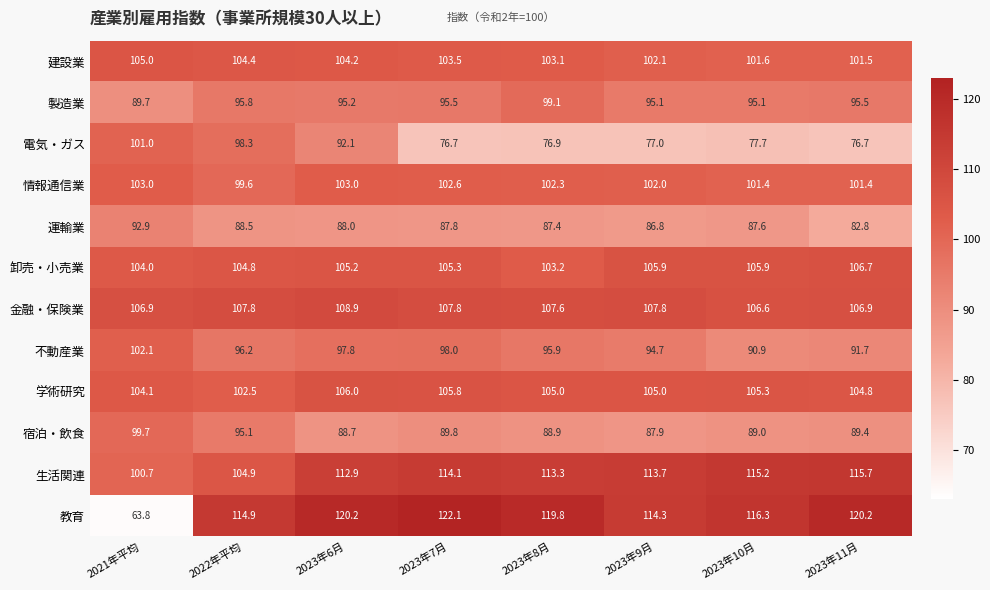

Which series changed the most between 2023年9月 and 2023年10月?

不動産業